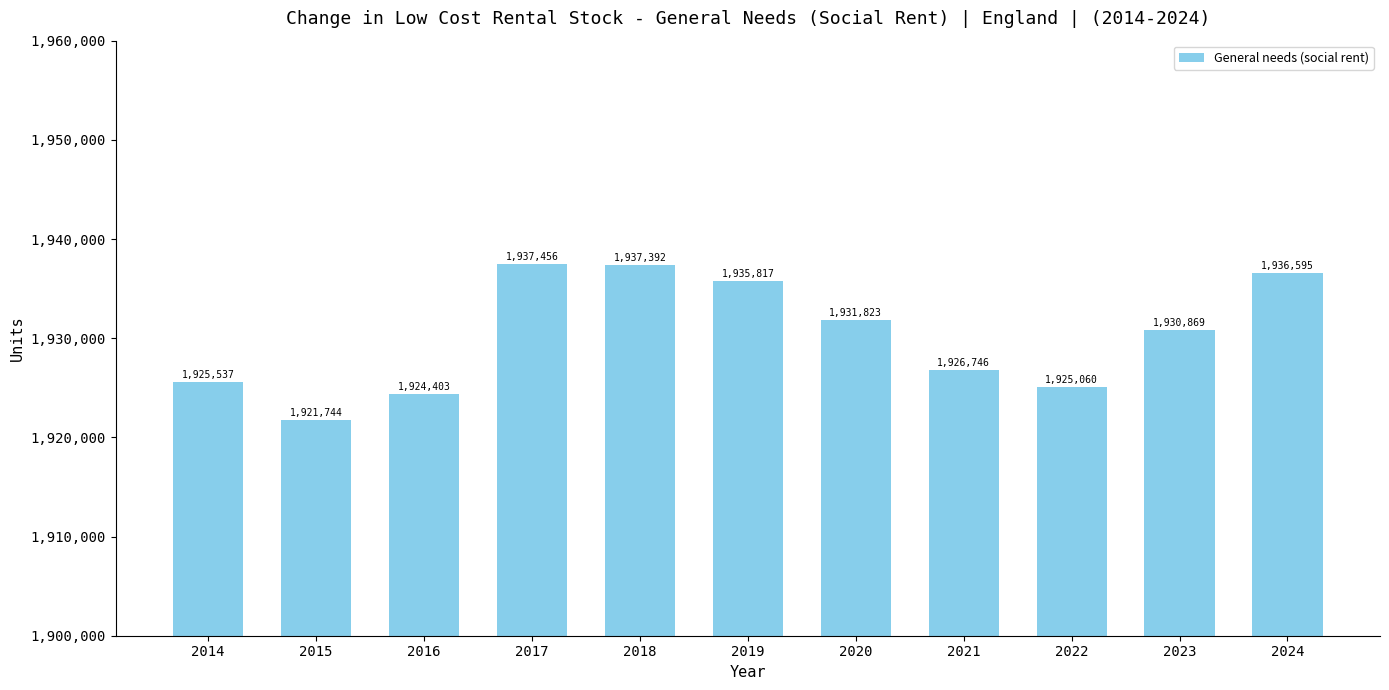

The value at 2022 is 701270. True or false?

False